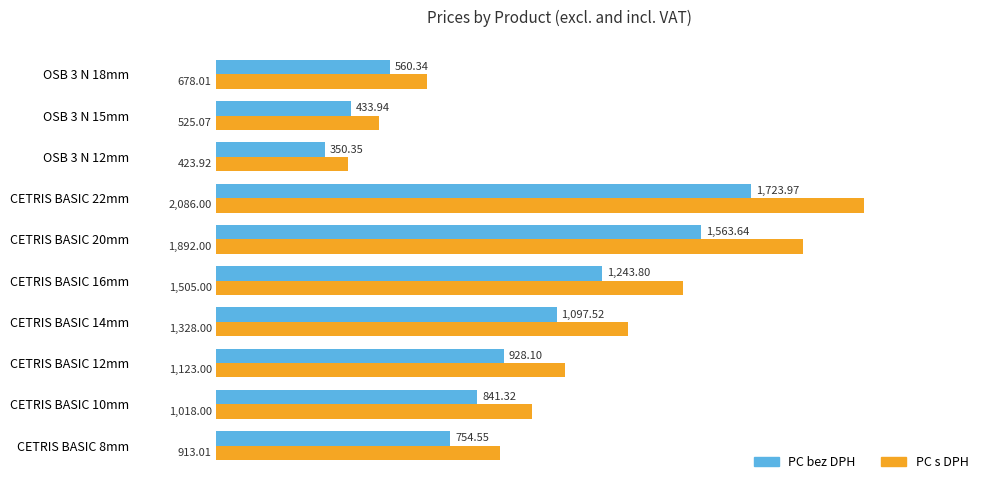

What is the difference between the maximum and second lowest values in the PC s DPH series?

1560.9